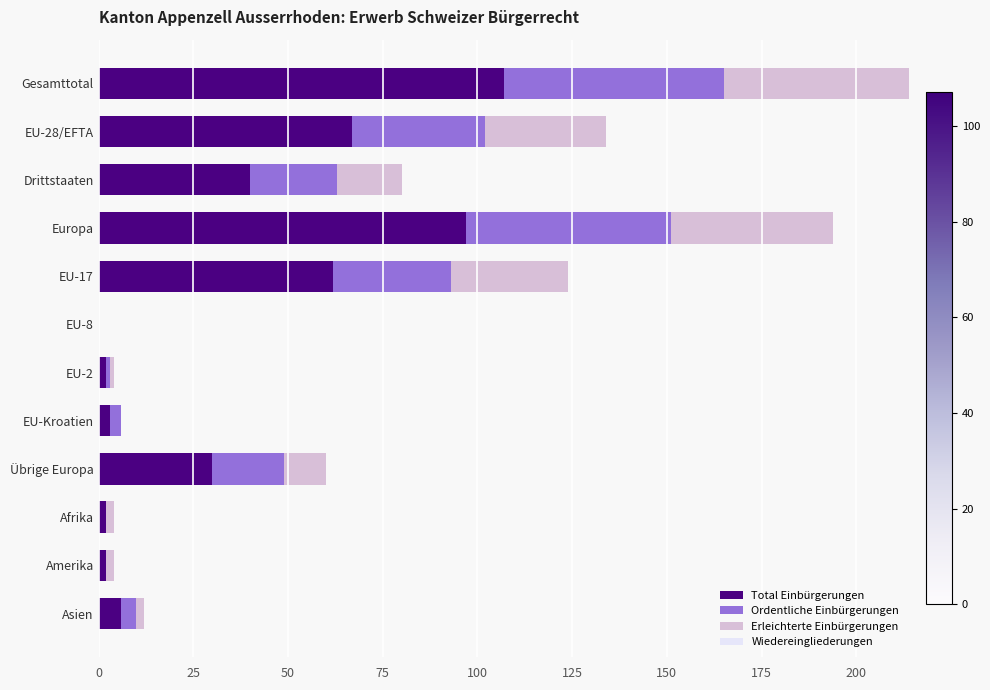

At which category is the sum across all series the highest?

Gesamttotal